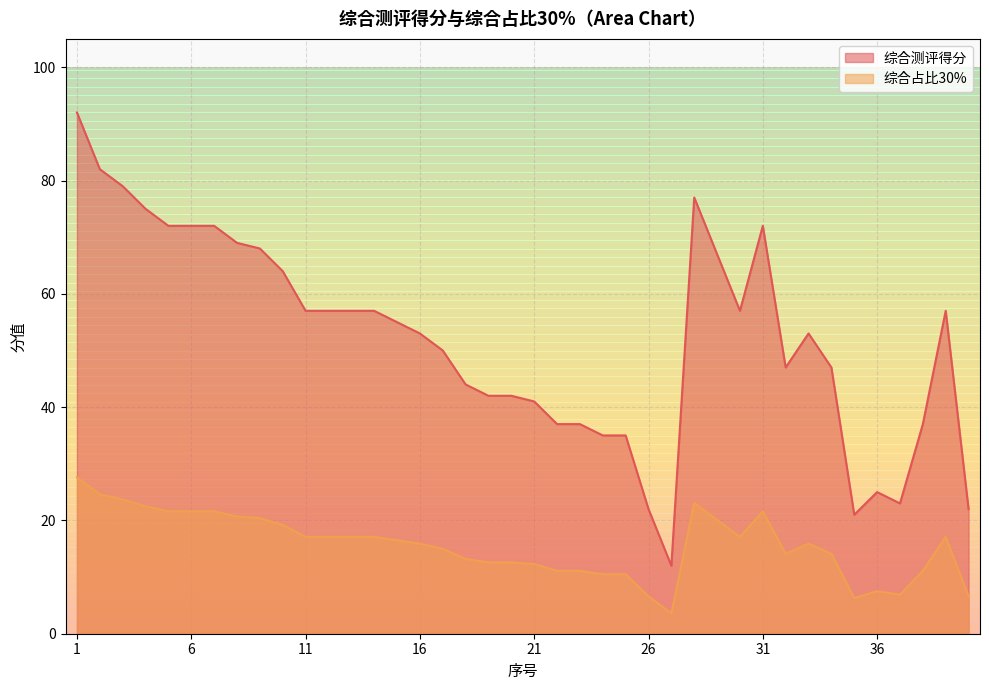

Reading left to right, list all the values displayed in this chart.

综合测评得分: 92.0	82.0	79.0	75.0	72.0	72.0	72.0	69.0	68.0	64.0	57.0	57.0	57.0	57.0	55.0	53.0	50.0	44.0	42.0	42.0	41.0	37.0	37.0	35.0	35.0	22.0	12.0	77.0	67.0	57.0	72.0	47.0	53.0	47.0	21.0	25.0	23.0	37.0	57.0	22.0
综合占比30%: 27.6	24.6	23.7	22.5	21.6	21.6	21.6	20.7	20.4	19.2	17.1	17.1	17.1	17.1	16.5	15.9	15.0	13.2	12.6	12.6	12.3	11.1	11.1	10.5	10.5	6.6	3.6	23.1	20.1	17.1	21.6	14.1	15.9	14.1	6.3	7.5	6.9	11.1	17.1	6.6